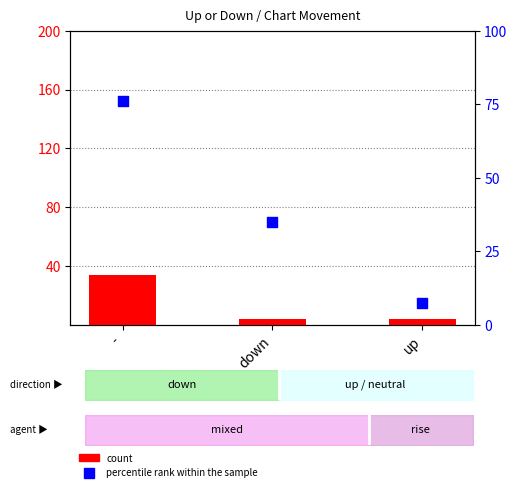

Which series contains the highest Y value?

percentile rank within the sample